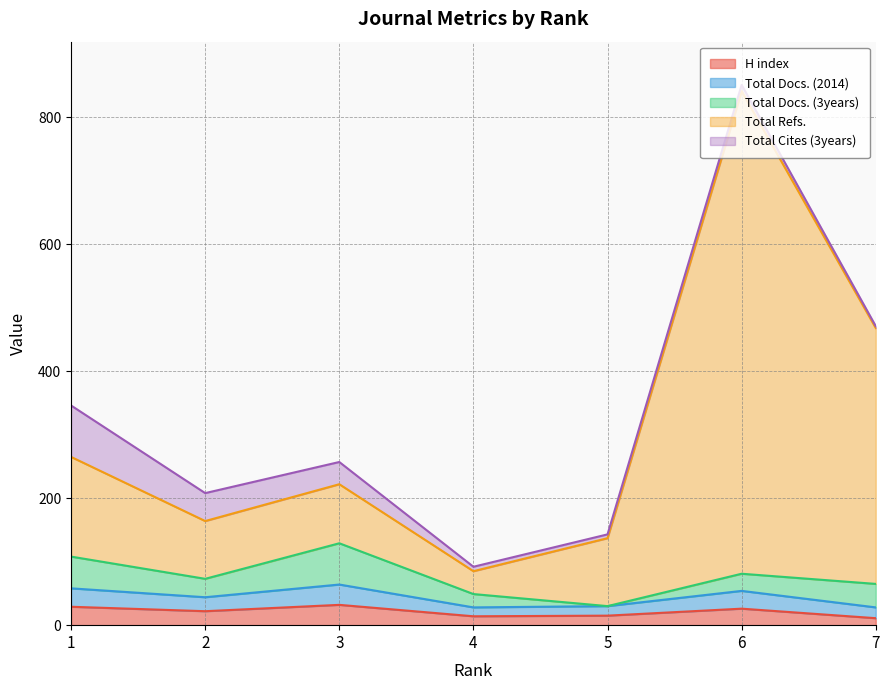

What value does the H index series have at 4, to the nearest 5?

15